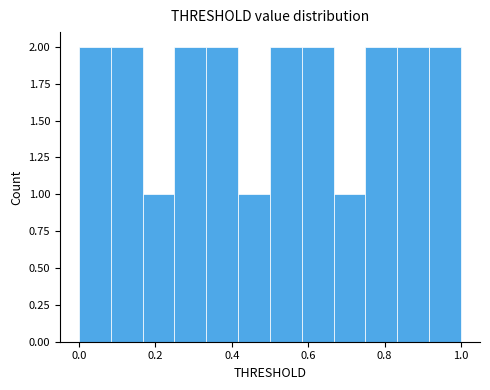

Reading left to right, transcribe this chart: for each bar, give the range it covers on the x-axis and its height. Neither the bar edges nor the heights are printed on the chart, so give them approximately, as read against the axes.

0.00 to 0.08: 2
0.08 to 0.16: 2
0.16 to 0.26: 1
0.26 to 0.34: 2
0.34 to 0.42: 2
0.42 to 0.50: 1
0.50 to 0.58: 2
0.58 to 0.66: 2
0.66 to 0.76: 1
0.76 to 0.84: 2
0.84 to 0.92: 2
0.92 to 1.00: 2